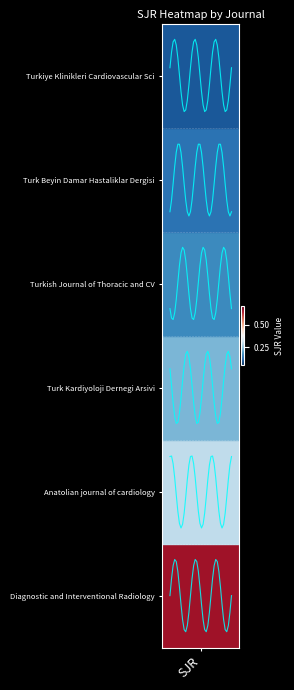

Is this an area chart (filled region under the line)?

No